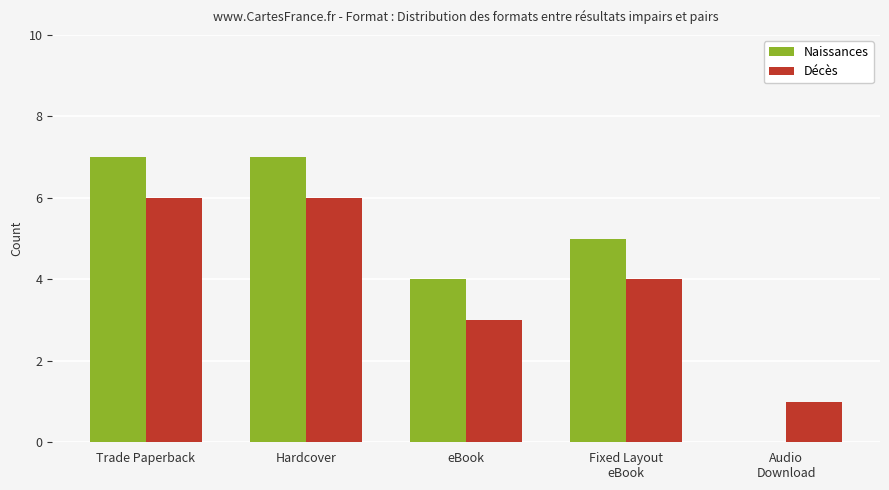

The value of Naissances at Trade Paperback is 7. True or false?

True